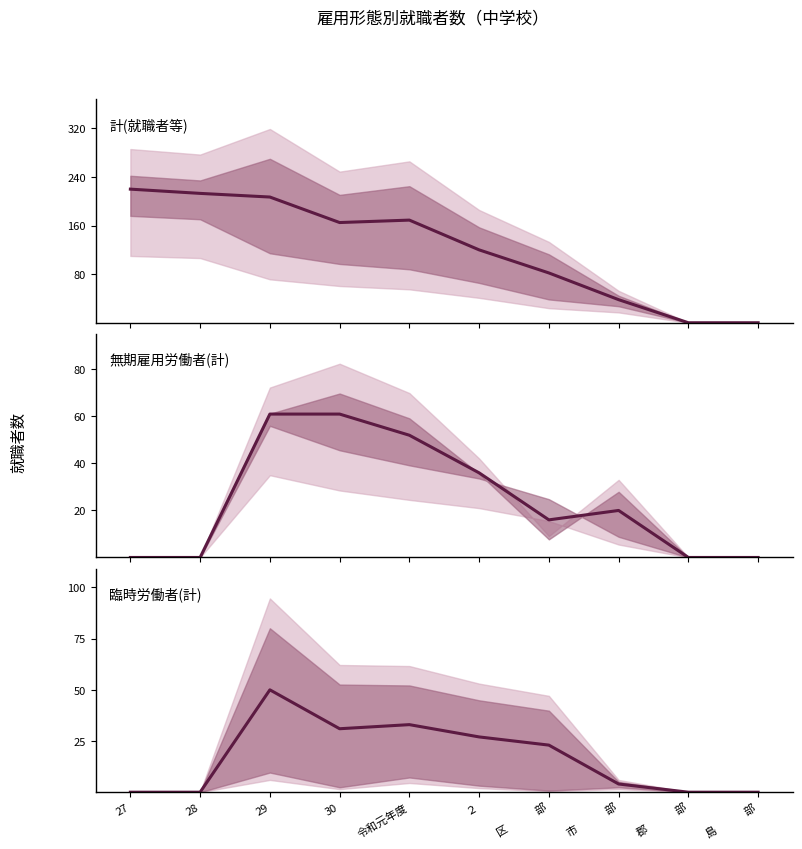

True or false: 臨時労働者(計) has more than 2 points higher than both neighbors.

False